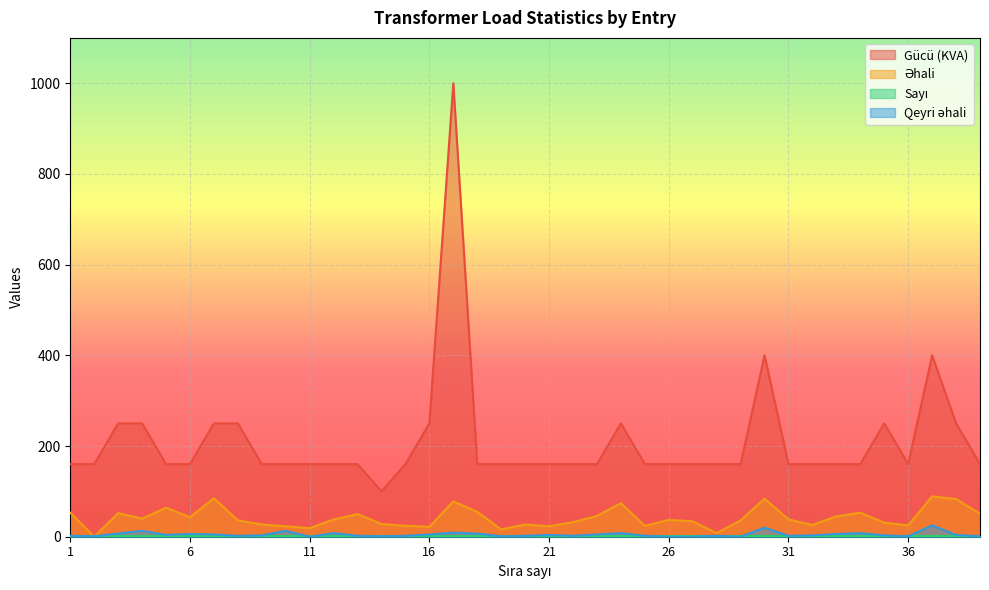

The Qeyri əhali series shows 0 at 13. True or false?

False